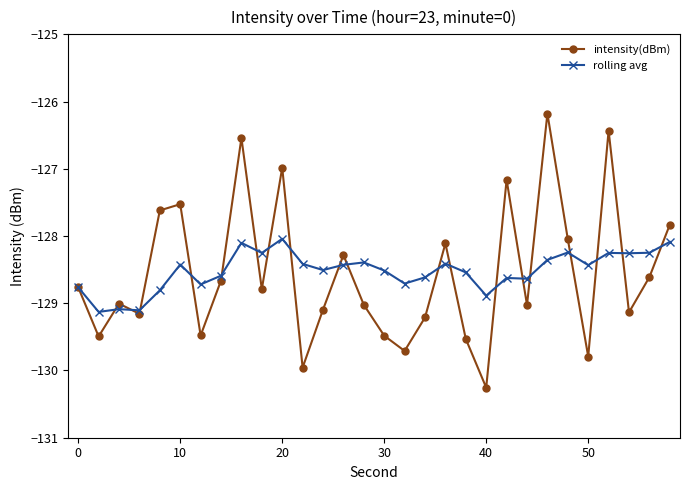

How many lines are shown in the chart?

2